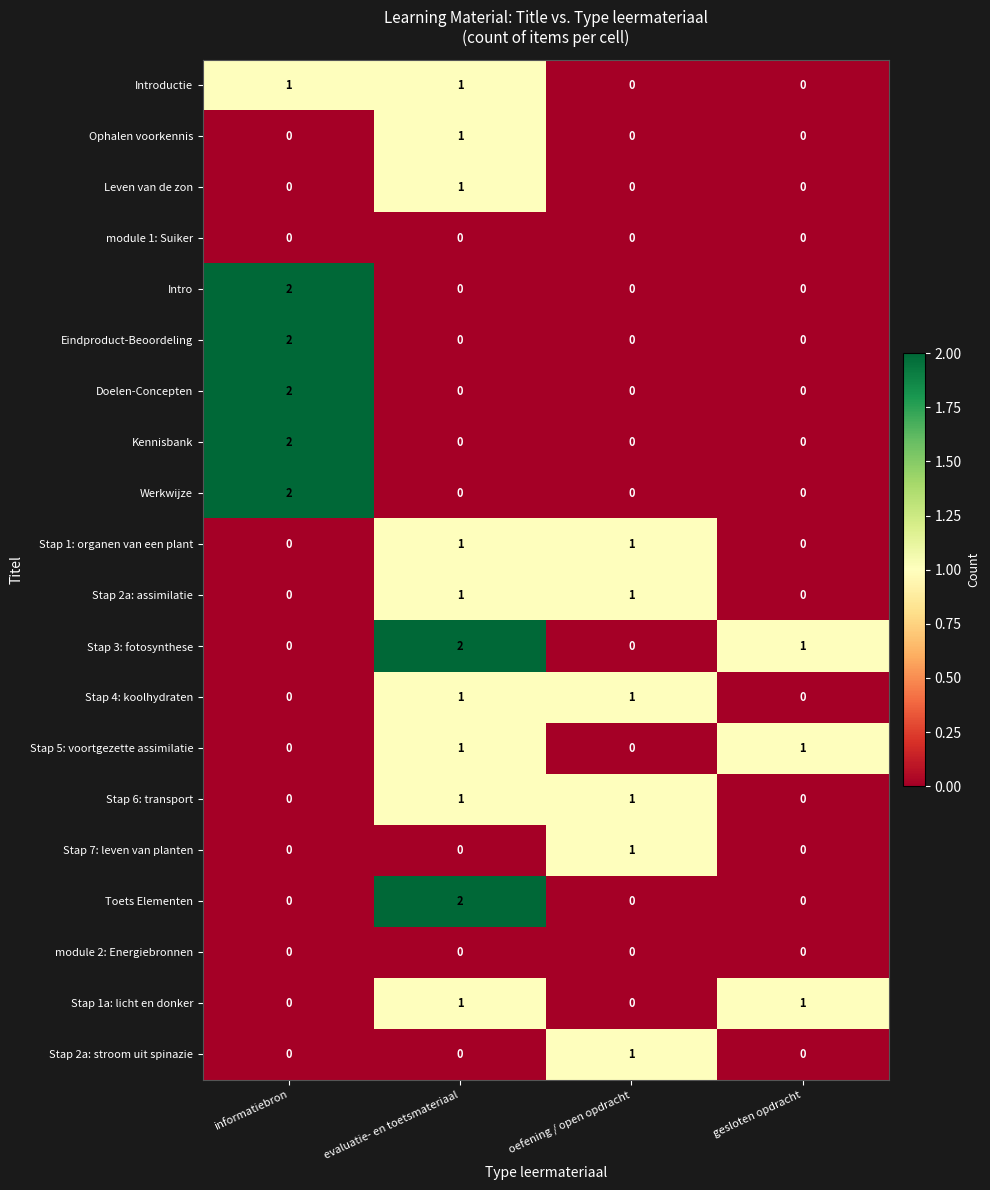

Is it true that Werkwijze equals -1 at oefening / open opdracht?

False